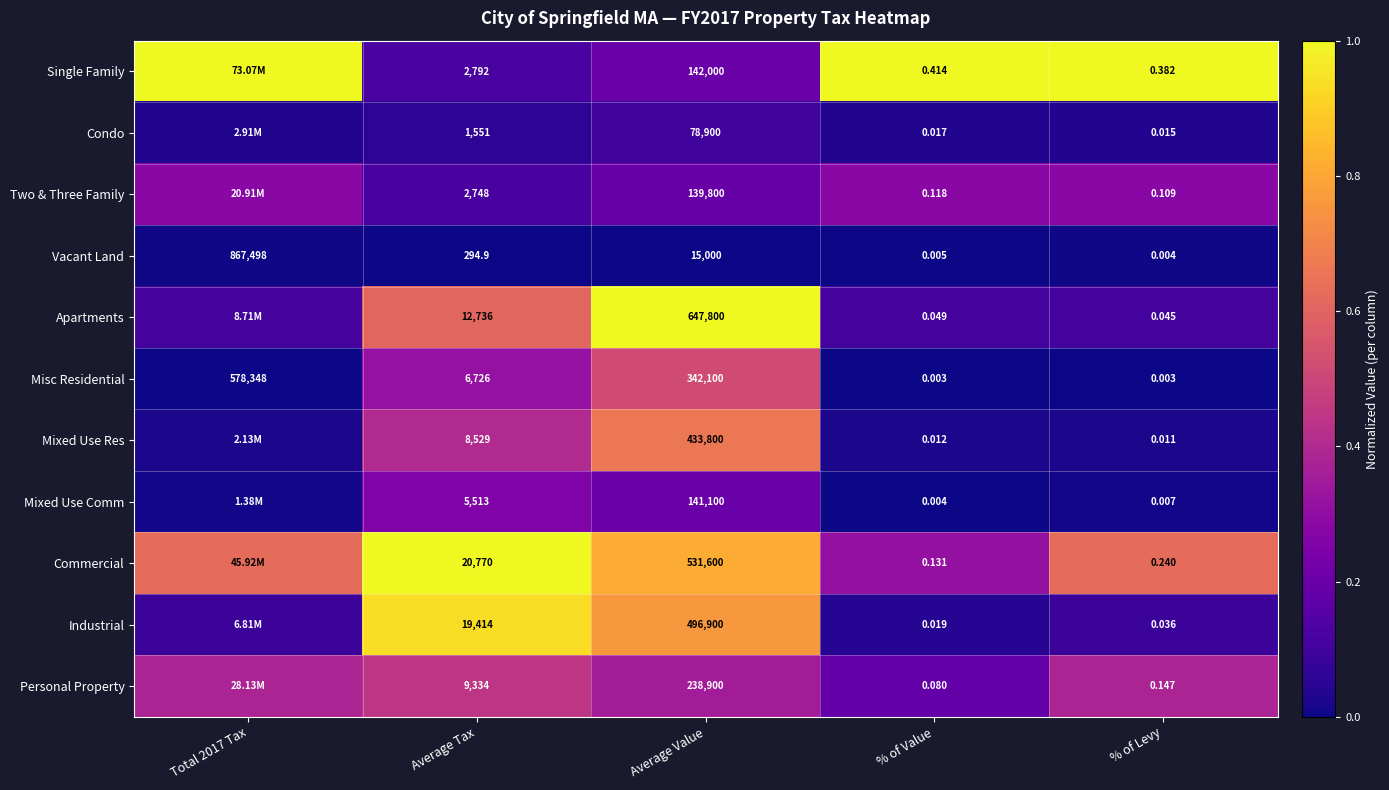

Count the number of categories in the chart.

5